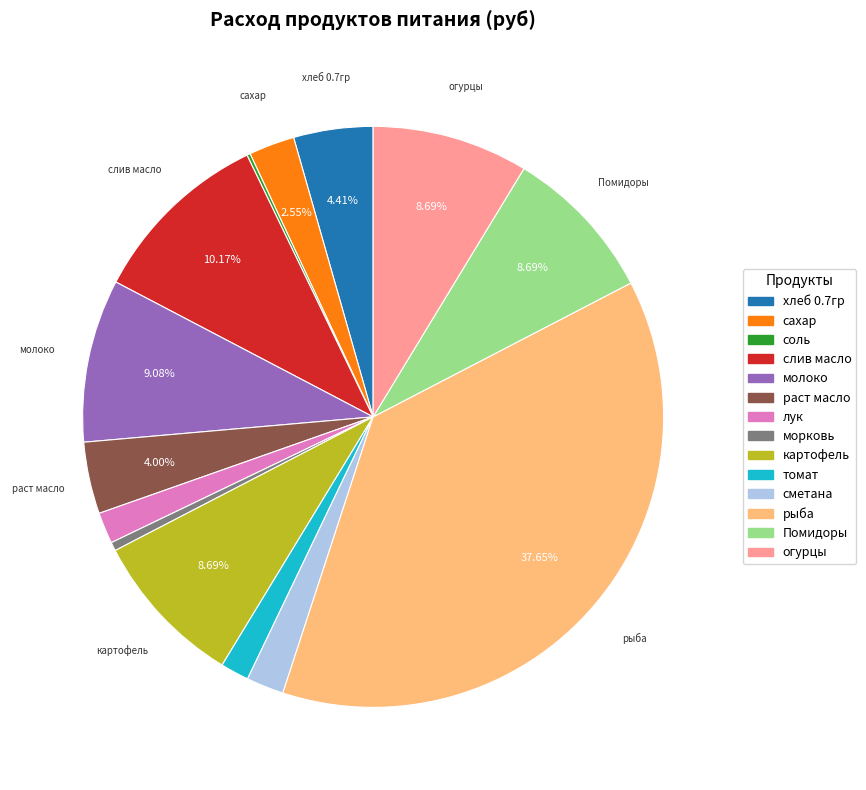

What is the largest slice in the pie chart?

рыба